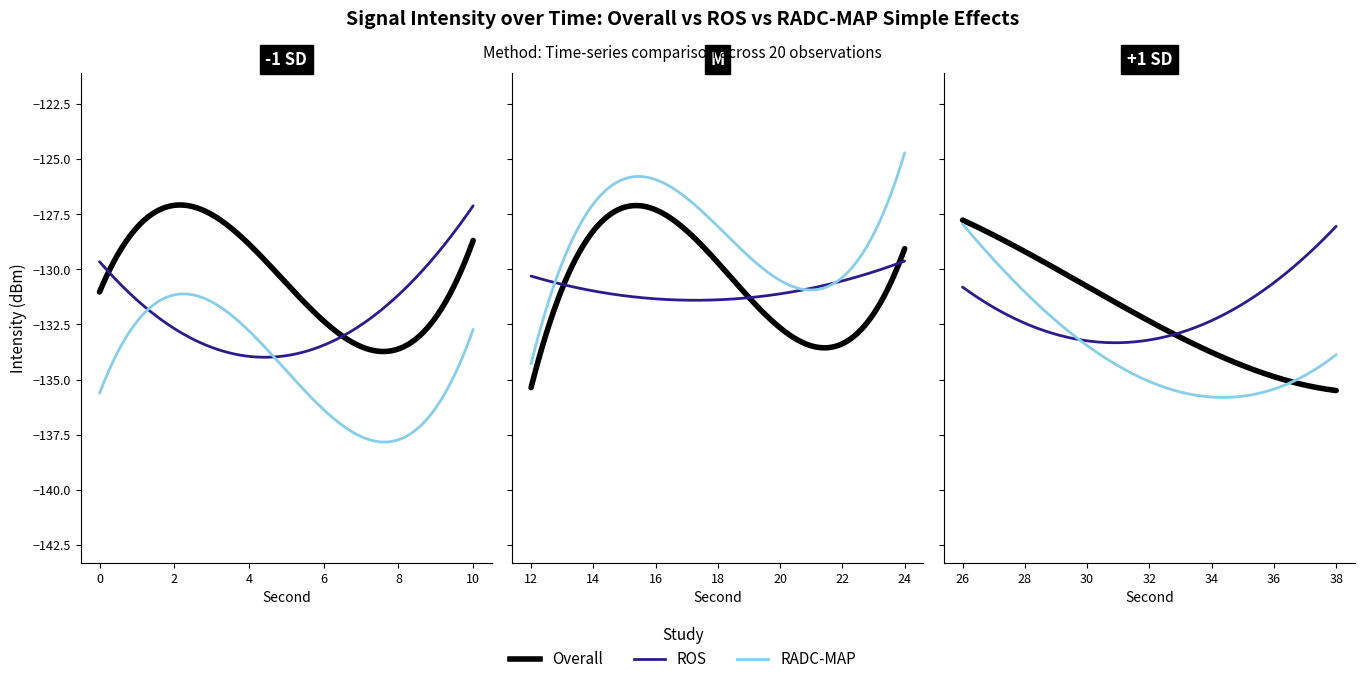

What is the approximate value of RADC-MAP at 32?

-134.7